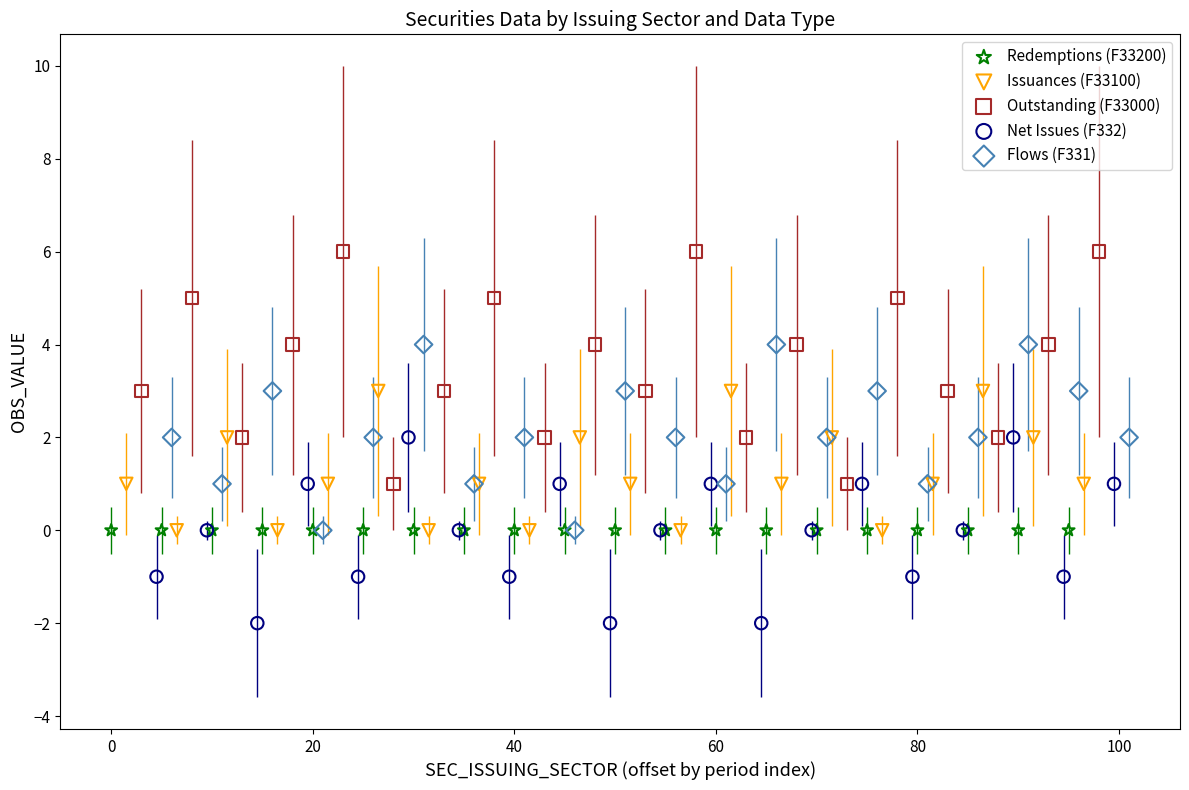

Which series reaches the maximum Y coordinate?

Outstanding (F33000)